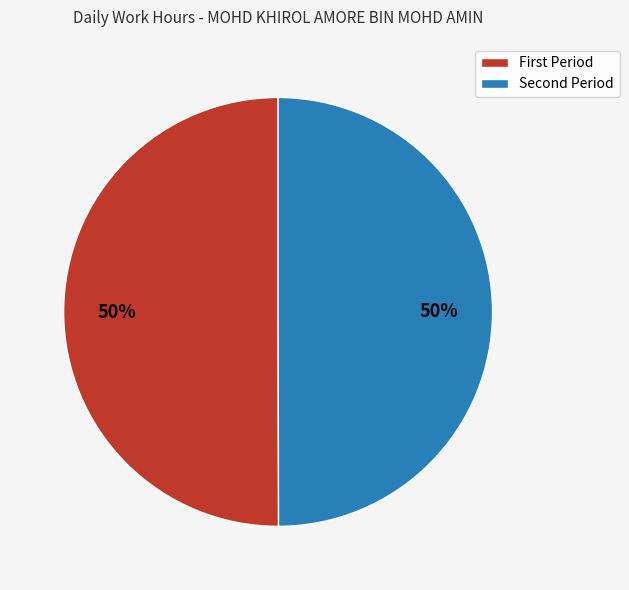

To the nearest percent, what is the average slice percentage?

50%